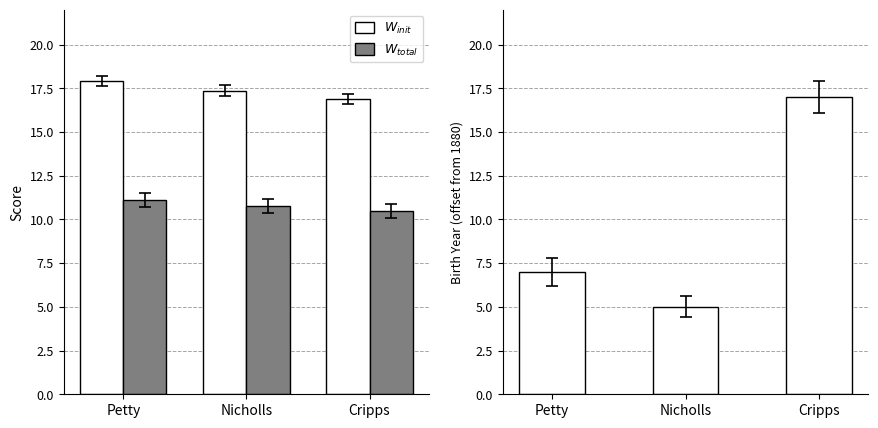

Is it true that birth_year_norm equals 10.5 at Cripps?

True